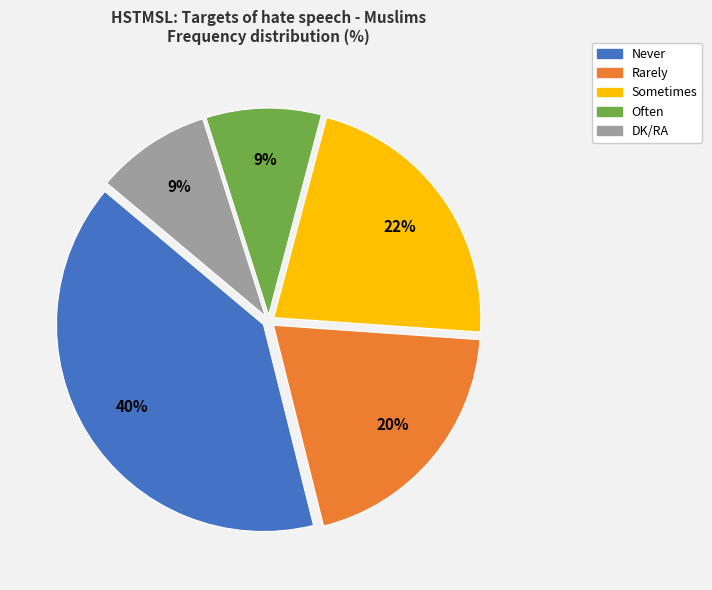

Does any single category account for the majority?

No